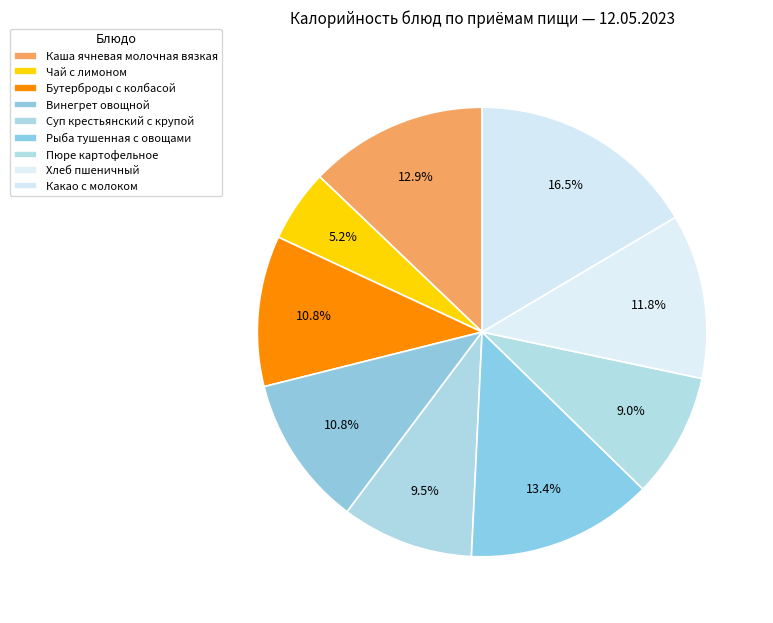

To the nearest percent, what portion does Какао с молоком represent?

16%